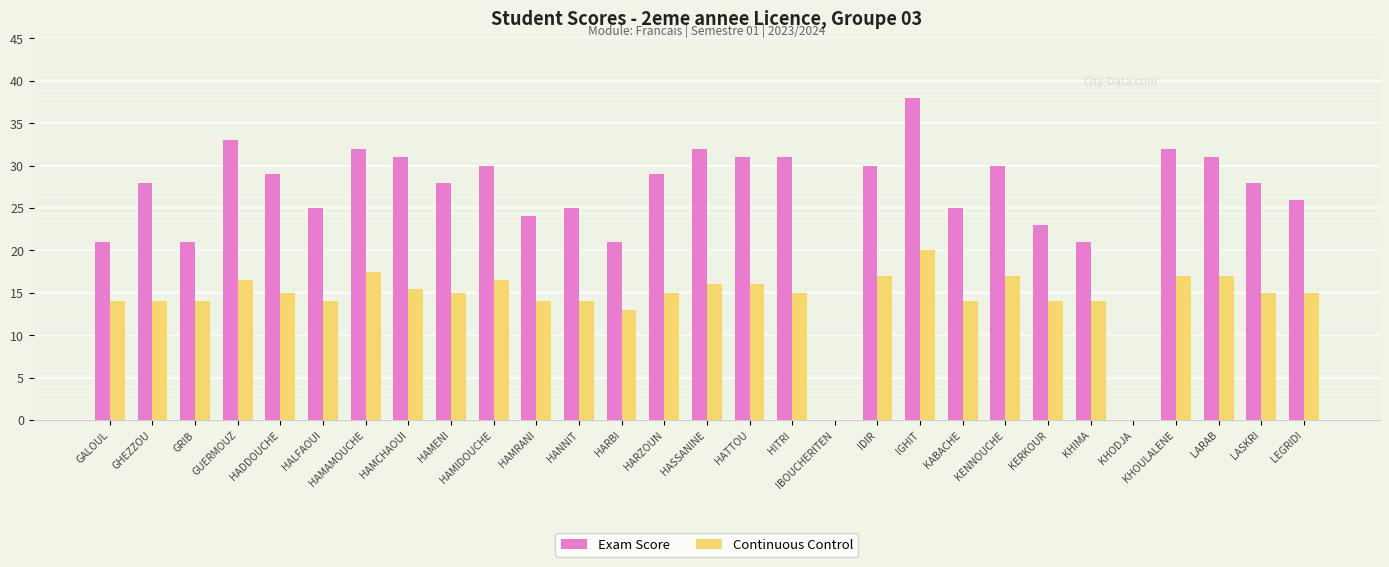

At which label is Continuous Control closest to 10?

HARBI